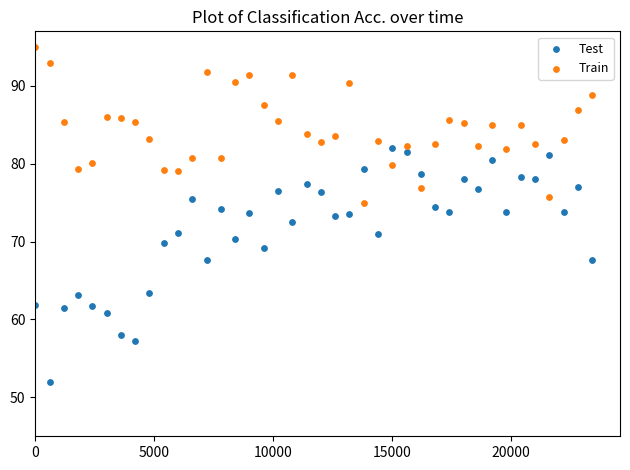

Which series contains the highest Y value?

Train